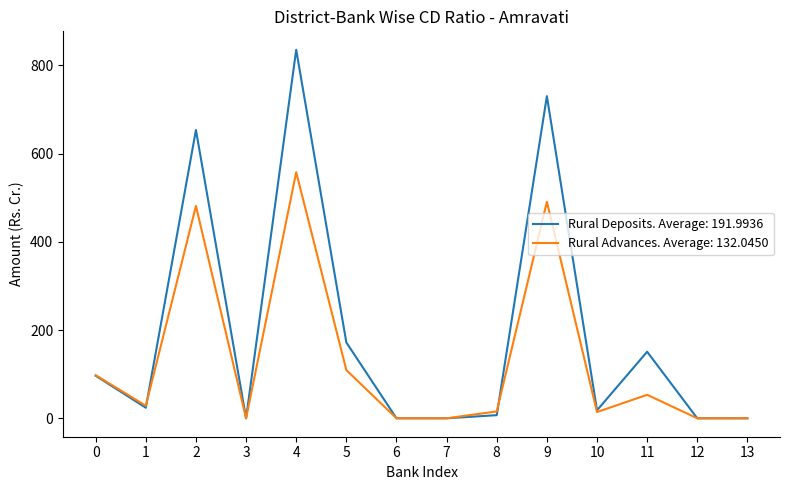

Which series has the largest total across all categories?

Rural Deposits. Average: 191.9936